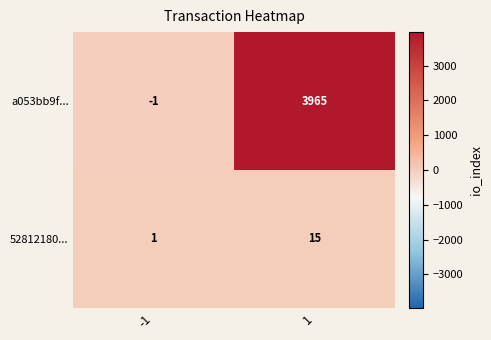

How many categories are shown in the chart?

2